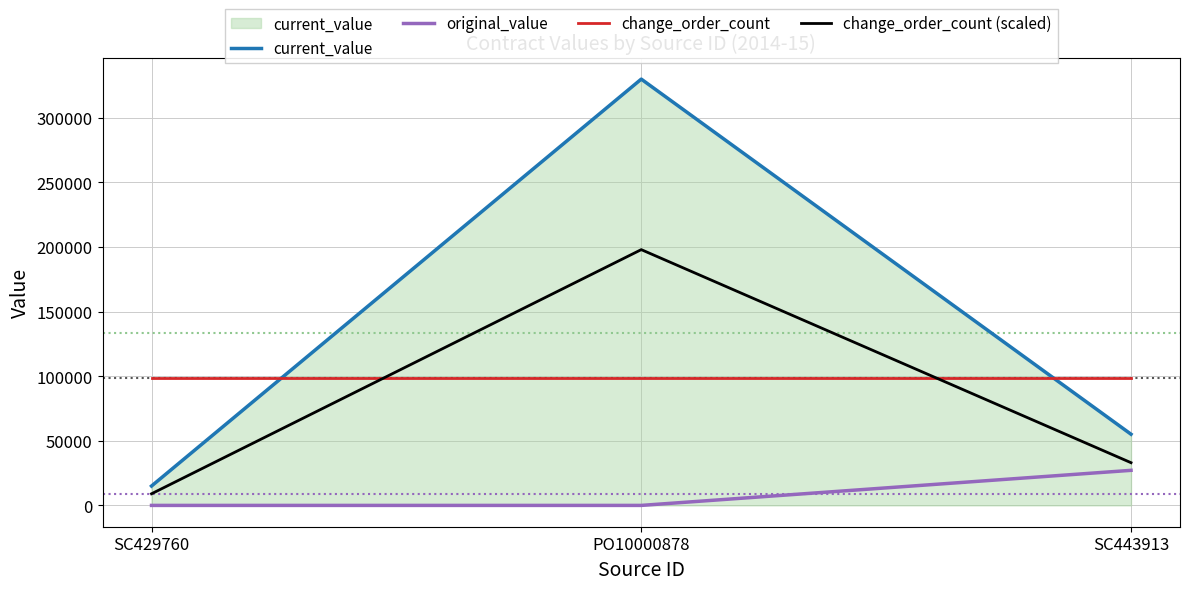

What is the average value of the original_value series?

9050